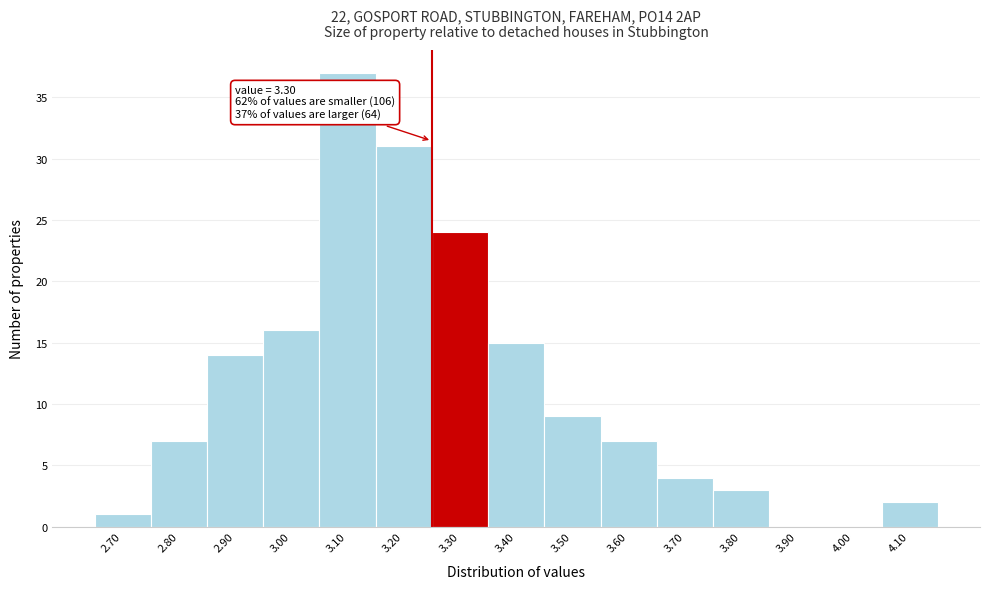

Reading right to left, list all the values displayed in this chart.

4.10=2	4.00=0	3.90=0	3.80=3	3.70=4	3.60=7	3.50=9	3.40=15	3.30=24	3.20=31	3.10=37	3.00=16	2.90=14	2.80=7	2.70=1